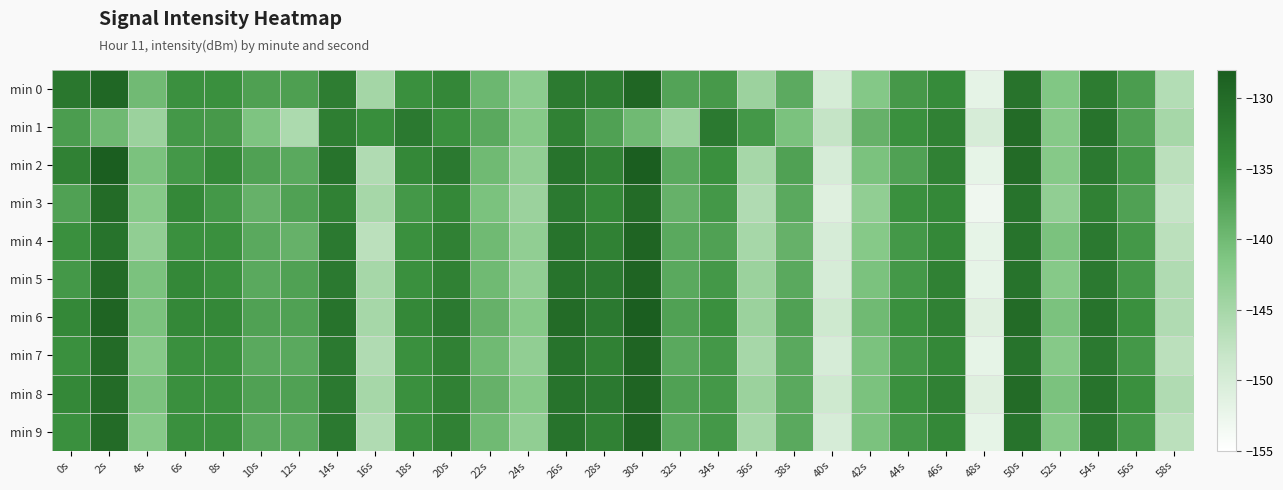

At which category is the sum across all series the highest?

30s